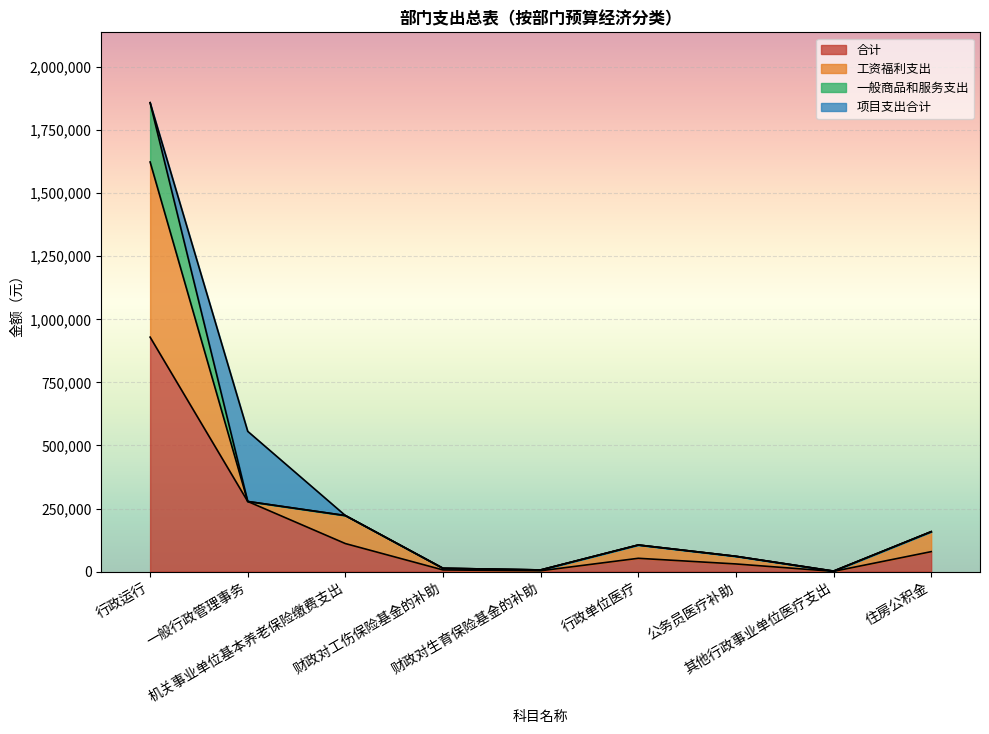

True or false: 一般商品和服务支出 has more than 1 interior local peaks.

False